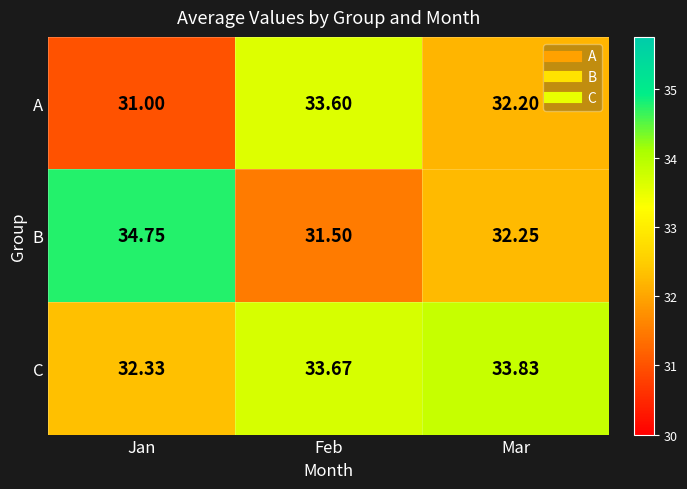

Between Feb and Mar, which series saw the biggest shift?

A